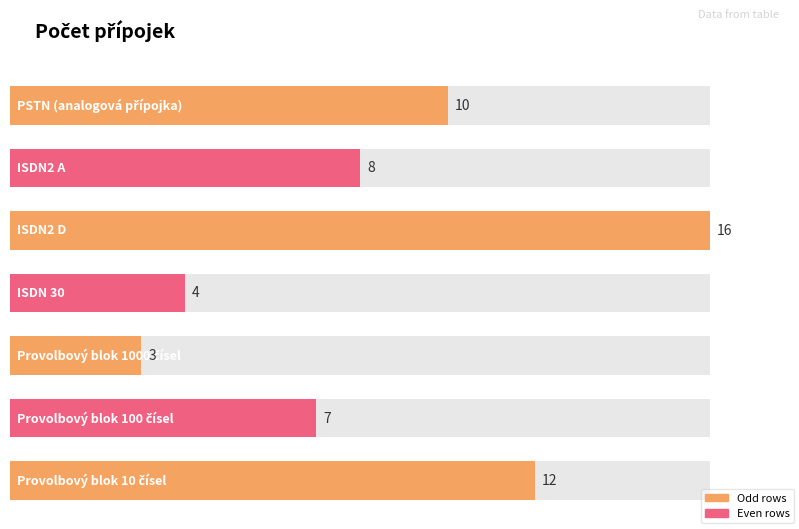

Between Provolbový blok 1000 čísel and Provolbový blok 10 čísel, which is larger?

Provolbový blok 10 čísel